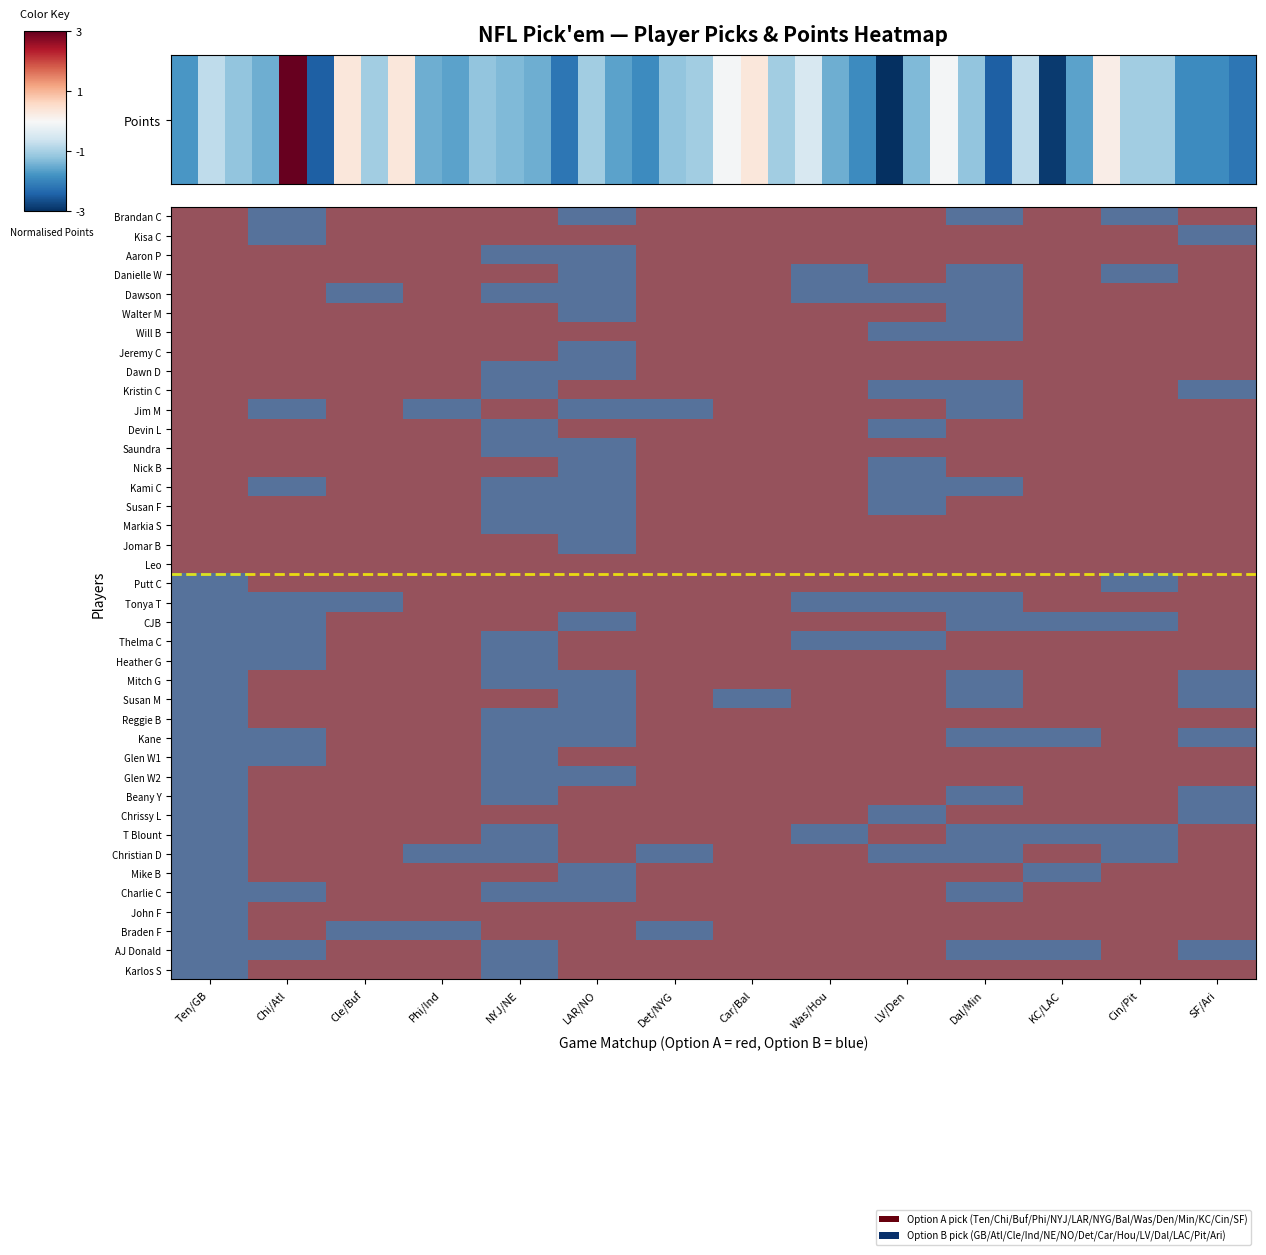

Reading right to left, extract all data points from this chart.

Brandan C: SF/Ari=1	Cin/Pit=-1	KC/LAC=1	Dal/Min=-1	LV/Den=1	Was/Hou=1	Car/Bal=1	Det/NYG=1	LAR/NO=-1	NYJ/NE=1	Phi/Ind=1	Cle/Buf=1	Chi/Atl=-1	Ten/GB=1
Kisa C: SF/Ari=-1	Cin/Pit=1	KC/LAC=1	Dal/Min=1	LV/Den=1	Was/Hou=1	Car/Bal=1	Det/NYG=1	LAR/NO=1	NYJ/NE=1	Phi/Ind=1	Cle/Buf=1	Chi/Atl=-1	Ten/GB=1
Aaron P: SF/Ari=1	Cin/Pit=1	KC/LAC=1	Dal/Min=1	LV/Den=1	Was/Hou=1	Car/Bal=1	Det/NYG=1	LAR/NO=-1	NYJ/NE=-1	Phi/Ind=1	Cle/Buf=1	Chi/Atl=1	Ten/GB=1
Danielle W: SF/Ari=1	Cin/Pit=-1	KC/LAC=1	Dal/Min=-1	LV/Den=1	Was/Hou=-1	Car/Bal=1	Det/NYG=1	LAR/NO=-1	NYJ/NE=1	Phi/Ind=1	Cle/Buf=1	Chi/Atl=1	Ten/GB=1
Dawson: SF/Ari=1	Cin/Pit=1	KC/LAC=1	Dal/Min=-1	LV/Den=-1	Was/Hou=-1	Car/Bal=1	Det/NYG=1	LAR/NO=-1	NYJ/NE=-1	Phi/Ind=1	Cle/Buf=-1	Chi/Atl=1	Ten/GB=1
Walter M: SF/Ari=1	Cin/Pit=1	KC/LAC=1	Dal/Min=-1	LV/Den=1	Was/Hou=1	Car/Bal=1	Det/NYG=1	LAR/NO=-1	NYJ/NE=1	Phi/Ind=1	Cle/Buf=1	Chi/Atl=1	Ten/GB=1
Will B: SF/Ari=1	Cin/Pit=1	KC/LAC=1	Dal/Min=-1	LV/Den=-1	Was/Hou=1	Car/Bal=1	Det/NYG=1	LAR/NO=1	NYJ/NE=1	Phi/Ind=1	Cle/Buf=1	Chi/Atl=1	Ten/GB=1
Jeremy C: SF/Ari=1	Cin/Pit=1	KC/LAC=1	Dal/Min=1	LV/Den=1	Was/Hou=1	Car/Bal=1	Det/NYG=1	LAR/NO=-1	NYJ/NE=1	Phi/Ind=1	Cle/Buf=1	Chi/Atl=1	Ten/GB=1
Dawn D: SF/Ari=1	Cin/Pit=1	KC/LAC=1	Dal/Min=1	LV/Den=1	Was/Hou=1	Car/Bal=1	Det/NYG=1	LAR/NO=-1	NYJ/NE=-1	Phi/Ind=1	Cle/Buf=1	Chi/Atl=1	Ten/GB=1
Kristin C: SF/Ari=-1	Cin/Pit=1	KC/LAC=1	Dal/Min=-1	LV/Den=-1	Was/Hou=1	Car/Bal=1	Det/NYG=1	LAR/NO=1	NYJ/NE=-1	Phi/Ind=1	Cle/Buf=1	Chi/Atl=1	Ten/GB=1
Jim M: SF/Ari=1	Cin/Pit=1	KC/LAC=1	Dal/Min=-1	LV/Den=1	Was/Hou=1	Car/Bal=1	Det/NYG=-1	LAR/NO=-1	NYJ/NE=1	Phi/Ind=-1	Cle/Buf=1	Chi/Atl=-1	Ten/GB=1
Devin L: SF/Ari=1	Cin/Pit=1	KC/LAC=1	Dal/Min=1	LV/Den=-1	Was/Hou=1	Car/Bal=1	Det/NYG=1	LAR/NO=1	NYJ/NE=-1	Phi/Ind=1	Cle/Buf=1	Chi/Atl=1	Ten/GB=1
Saundra: SF/Ari=1	Cin/Pit=1	KC/LAC=1	Dal/Min=1	LV/Den=1	Was/Hou=1	Car/Bal=1	Det/NYG=1	LAR/NO=-1	NYJ/NE=-1	Phi/Ind=1	Cle/Buf=1	Chi/Atl=1	Ten/GB=1
Nick B: SF/Ari=1	Cin/Pit=1	KC/LAC=1	Dal/Min=1	LV/Den=-1	Was/Hou=1	Car/Bal=1	Det/NYG=1	LAR/NO=-1	NYJ/NE=1	Phi/Ind=1	Cle/Buf=1	Chi/Atl=1	Ten/GB=1
Kami C: SF/Ari=1	Cin/Pit=1	KC/LAC=1	Dal/Min=-1	LV/Den=-1	Was/Hou=1	Car/Bal=1	Det/NYG=1	LAR/NO=-1	NYJ/NE=-1	Phi/Ind=1	Cle/Buf=1	Chi/Atl=-1	Ten/GB=1
Susan F: SF/Ari=1	Cin/Pit=1	KC/LAC=1	Dal/Min=1	LV/Den=-1	Was/Hou=1	Car/Bal=1	Det/NYG=1	LAR/NO=-1	NYJ/NE=-1	Phi/Ind=1	Cle/Buf=1	Chi/Atl=1	Ten/GB=1
Markia S: SF/Ari=1	Cin/Pit=1	KC/LAC=1	Dal/Min=1	LV/Den=1	Was/Hou=1	Car/Bal=1	Det/NYG=1	LAR/NO=-1	NYJ/NE=-1	Phi/Ind=1	Cle/Buf=1	Chi/Atl=1	Ten/GB=1
Jomar B: SF/Ari=1	Cin/Pit=1	KC/LAC=1	Dal/Min=1	LV/Den=1	Was/Hou=1	Car/Bal=1	Det/NYG=1	LAR/NO=-1	NYJ/NE=1	Phi/Ind=1	Cle/Buf=1	Chi/Atl=1	Ten/GB=1
Leo: SF/Ari=1	Cin/Pit=1	KC/LAC=1	Dal/Min=1	LV/Den=1	Was/Hou=1	Car/Bal=1	Det/NYG=1	LAR/NO=1	NYJ/NE=1	Phi/Ind=1	Cle/Buf=1	Chi/Atl=1	Ten/GB=1
Putt C: SF/Ari=1	Cin/Pit=-1	KC/LAC=1	Dal/Min=1	LV/Den=1	Was/Hou=1	Car/Bal=1	Det/NYG=1	LAR/NO=1	NYJ/NE=1	Phi/Ind=1	Cle/Buf=1	Chi/Atl=1	Ten/GB=-1
Tonya T: SF/Ari=1	Cin/Pit=1	KC/LAC=1	Dal/Min=-1	LV/Den=-1	Was/Hou=-1	Car/Bal=1	Det/NYG=1	LAR/NO=1	NYJ/NE=1	Phi/Ind=1	Cle/Buf=-1	Chi/Atl=-1	Ten/GB=-1
CJB: SF/Ari=1	Cin/Pit=-1	KC/LAC=-1	Dal/Min=-1	LV/Den=1	Was/Hou=1	Car/Bal=1	Det/NYG=1	LAR/NO=-1	NYJ/NE=1	Phi/Ind=1	Cle/Buf=1	Chi/Atl=-1	Ten/GB=-1
Thelma C: SF/Ari=1	Cin/Pit=1	KC/LAC=1	Dal/Min=1	LV/Den=-1	Was/Hou=-1	Car/Bal=1	Det/NYG=1	LAR/NO=1	NYJ/NE=-1	Phi/Ind=1	Cle/Buf=1	Chi/Atl=-1	Ten/GB=-1
Heather G: SF/Ari=1	Cin/Pit=1	KC/LAC=1	Dal/Min=1	LV/Den=1	Was/Hou=1	Car/Bal=1	Det/NYG=1	LAR/NO=1	NYJ/NE=-1	Phi/Ind=1	Cle/Buf=1	Chi/Atl=-1	Ten/GB=-1
Mitch G: SF/Ari=-1	Cin/Pit=1	KC/LAC=1	Dal/Min=-1	LV/Den=1	Was/Hou=1	Car/Bal=1	Det/NYG=1	LAR/NO=-1	NYJ/NE=-1	Phi/Ind=1	Cle/Buf=1	Chi/Atl=1	Ten/GB=-1
Susan M: SF/Ari=-1	Cin/Pit=1	KC/LAC=1	Dal/Min=-1	LV/Den=1	Was/Hou=1	Car/Bal=-1	Det/NYG=1	LAR/NO=-1	NYJ/NE=1	Phi/Ind=1	Cle/Buf=1	Chi/Atl=1	Ten/GB=-1
Reggie B: SF/Ari=1	Cin/Pit=1	KC/LAC=1	Dal/Min=1	LV/Den=1	Was/Hou=1	Car/Bal=1	Det/NYG=1	LAR/NO=-1	NYJ/NE=-1	Phi/Ind=1	Cle/Buf=1	Chi/Atl=1	Ten/GB=-1
Kane: SF/Ari=-1	Cin/Pit=1	KC/LAC=-1	Dal/Min=-1	LV/Den=1	Was/Hou=1	Car/Bal=1	Det/NYG=1	LAR/NO=-1	NYJ/NE=-1	Phi/Ind=1	Cle/Buf=1	Chi/Atl=-1	Ten/GB=-1
Glen W1: SF/Ari=1	Cin/Pit=1	KC/LAC=1	Dal/Min=1	LV/Den=1	Was/Hou=1	Car/Bal=1	Det/NYG=1	LAR/NO=1	NYJ/NE=-1	Phi/Ind=1	Cle/Buf=1	Chi/Atl=-1	Ten/GB=-1
Glen W2: SF/Ari=1	Cin/Pit=1	KC/LAC=1	Dal/Min=1	LV/Den=1	Was/Hou=1	Car/Bal=1	Det/NYG=1	LAR/NO=-1	NYJ/NE=-1	Phi/Ind=1	Cle/Buf=1	Chi/Atl=1	Ten/GB=-1
Beany Y: SF/Ari=-1	Cin/Pit=1	KC/LAC=1	Dal/Min=-1	LV/Den=1	Was/Hou=1	Car/Bal=1	Det/NYG=1	LAR/NO=1	NYJ/NE=-1	Phi/Ind=1	Cle/Buf=1	Chi/Atl=1	Ten/GB=-1
Chrissy L: SF/Ari=-1	Cin/Pit=1	KC/LAC=1	Dal/Min=1	LV/Den=-1	Was/Hou=1	Car/Bal=1	Det/NYG=1	LAR/NO=1	NYJ/NE=1	Phi/Ind=1	Cle/Buf=1	Chi/Atl=1	Ten/GB=-1
T Blount: SF/Ari=1	Cin/Pit=-1	KC/LAC=-1	Dal/Min=-1	LV/Den=1	Was/Hou=-1	Car/Bal=1	Det/NYG=1	LAR/NO=1	NYJ/NE=-1	Phi/Ind=1	Cle/Buf=1	Chi/Atl=1	Ten/GB=-1
Christian D: SF/Ari=1	Cin/Pit=-1	KC/LAC=1	Dal/Min=-1	LV/Den=-1	Was/Hou=1	Car/Bal=1	Det/NYG=-1	LAR/NO=1	NYJ/NE=-1	Phi/Ind=-1	Cle/Buf=1	Chi/Atl=1	Ten/GB=-1
Mike B: SF/Ari=1	Cin/Pit=1	KC/LAC=-1	Dal/Min=1	LV/Den=1	Was/Hou=1	Car/Bal=1	Det/NYG=1	LAR/NO=-1	NYJ/NE=1	Phi/Ind=1	Cle/Buf=1	Chi/Atl=1	Ten/GB=-1
Charlie C: SF/Ari=1	Cin/Pit=1	KC/LAC=1	Dal/Min=-1	LV/Den=1	Was/Hou=1	Car/Bal=1	Det/NYG=1	LAR/NO=-1	NYJ/NE=-1	Phi/Ind=1	Cle/Buf=1	Chi/Atl=-1	Ten/GB=-1
John F: SF/Ari=1	Cin/Pit=1	KC/LAC=1	Dal/Min=1	LV/Den=1	Was/Hou=1	Car/Bal=1	Det/NYG=1	LAR/NO=1	NYJ/NE=1	Phi/Ind=1	Cle/Buf=1	Chi/Atl=1	Ten/GB=-1
Braden F: SF/Ari=1	Cin/Pit=1	KC/LAC=1	Dal/Min=1	LV/Den=1	Was/Hou=1	Car/Bal=1	Det/NYG=-1	LAR/NO=1	NYJ/NE=1	Phi/Ind=-1	Cle/Buf=-1	Chi/Atl=1	Ten/GB=-1
AJ Donald: SF/Ari=-1	Cin/Pit=1	KC/LAC=-1	Dal/Min=-1	LV/Den=1	Was/Hou=1	Car/Bal=1	Det/NYG=1	LAR/NO=1	NYJ/NE=-1	Phi/Ind=1	Cle/Buf=1	Chi/Atl=-1	Ten/GB=-1
Karlos S: SF/Ari=1	Cin/Pit=1	KC/LAC=1	Dal/Min=1	LV/Den=1	Was/Hou=1	Car/Bal=1	Det/NYG=1	LAR/NO=1	NYJ/NE=-1	Phi/Ind=1	Cle/Buf=1	Chi/Atl=1	Ten/GB=-1